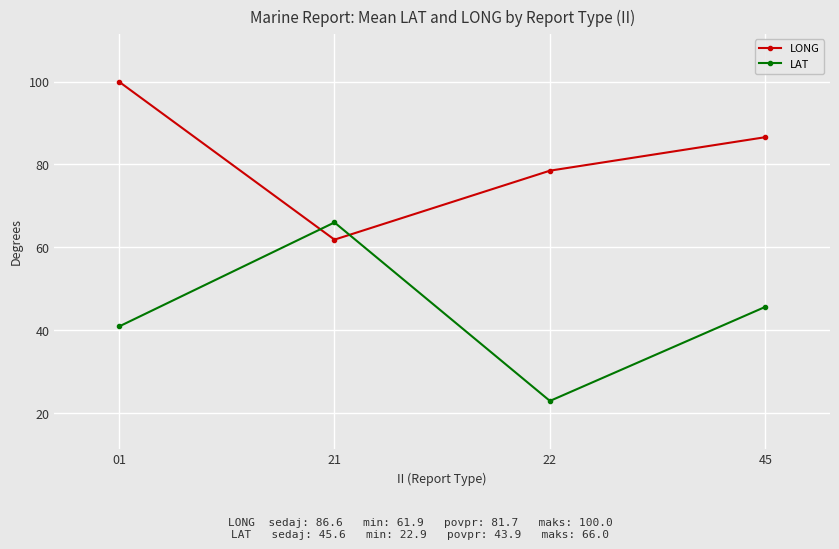

What value does the LAT series have at 45?

45.6